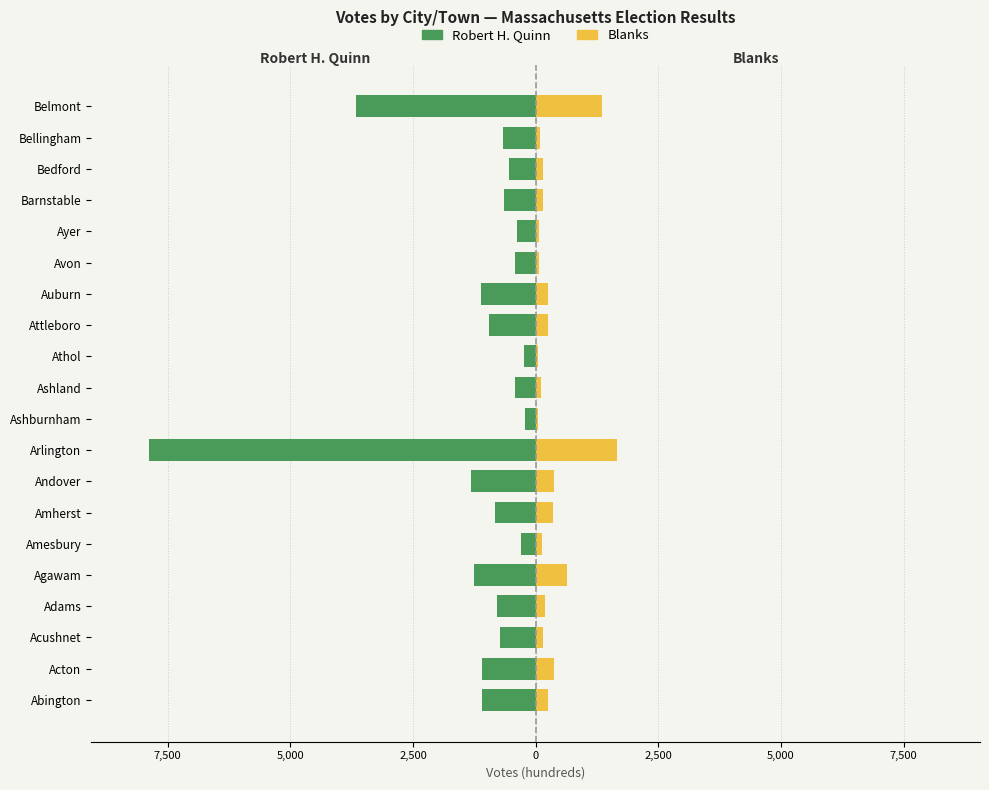

Are the bars horizontal?

Yes